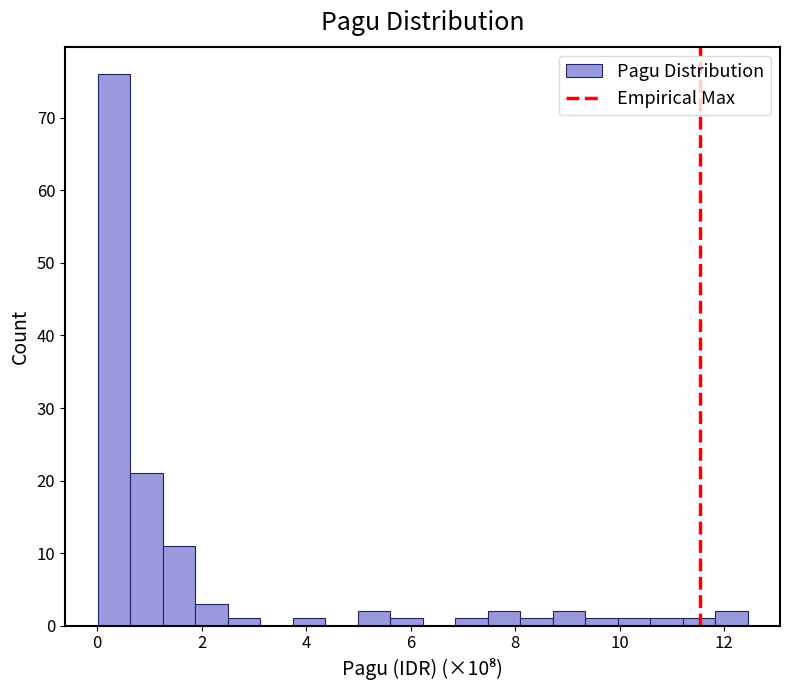

Read against the x-axis, roughly where is the centre of the tallest bar?

0.4